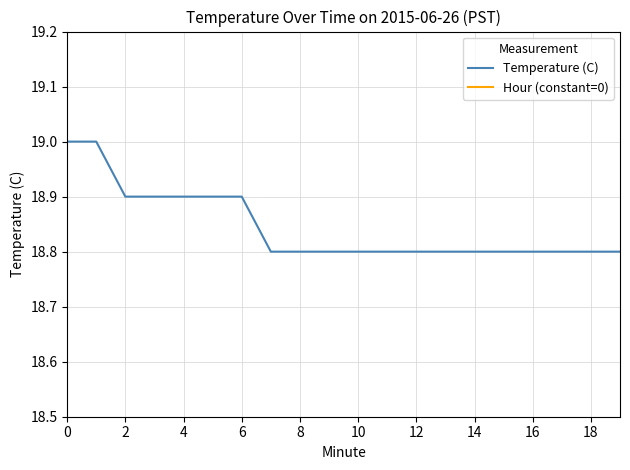

Is it true that Temperature (C) equals 18.8 at 19?

True